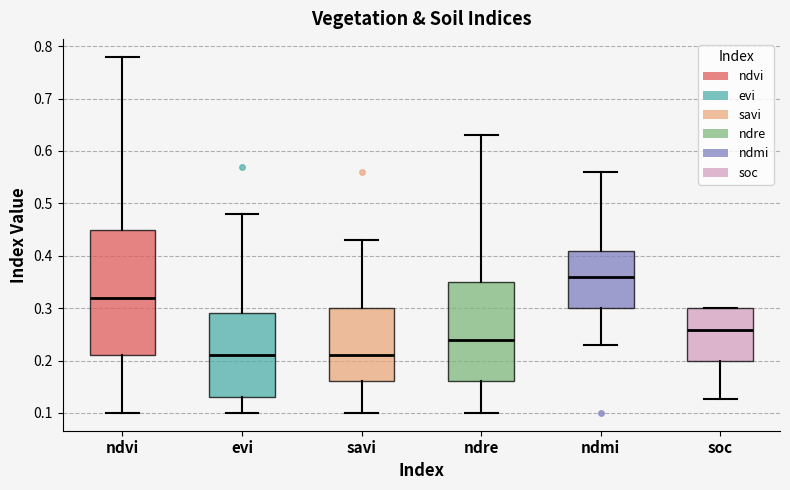

Reading left to right, read every box against the y-axis: the position of its median line, the range the box covers, and the ends of its whiskers. The values are not printed on the chart, so give them approximately, as read against the axis.

ndvi: median 0.32, box 0.21 to 0.45, whiskers 0.10 to 0.78
evi: median 0.21, box 0.13 to 0.29, whiskers 0.10 to 0.48
savi: median 0.21, box 0.16 to 0.30, whiskers 0.10 to 0.43
ndre: median 0.24, box 0.16 to 0.35, whiskers 0.10 to 0.63
ndmi: median 0.36, box 0.30 to 0.41, whiskers 0.23 to 0.56
soc: median 0.26, box 0.20 to 0.30, whiskers 0.13 to 0.30